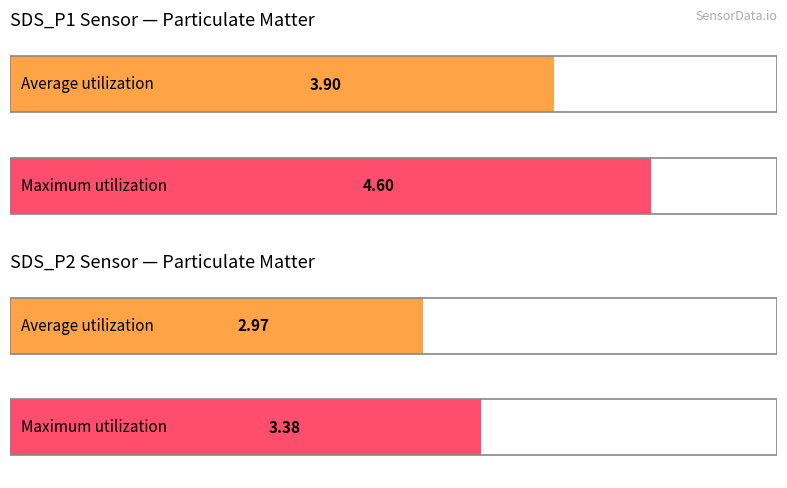

Rank the series by their average value, from highest to lowest.

SDS_P1, SDS_P2